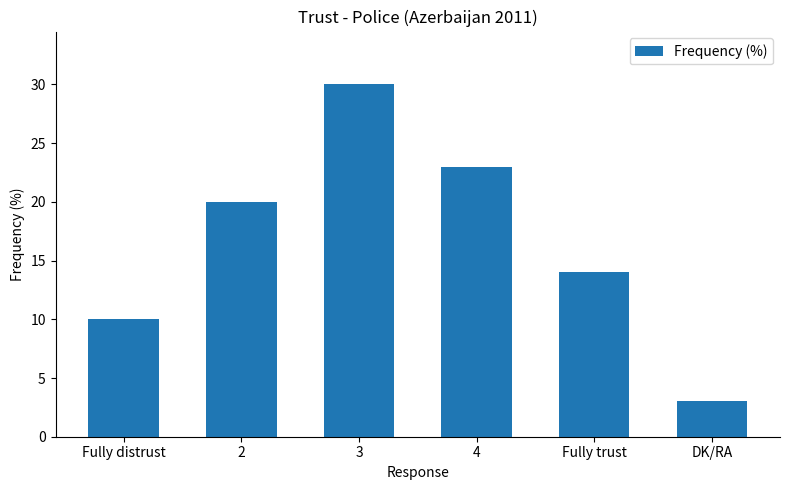

How many values are between 10 and 23?

4